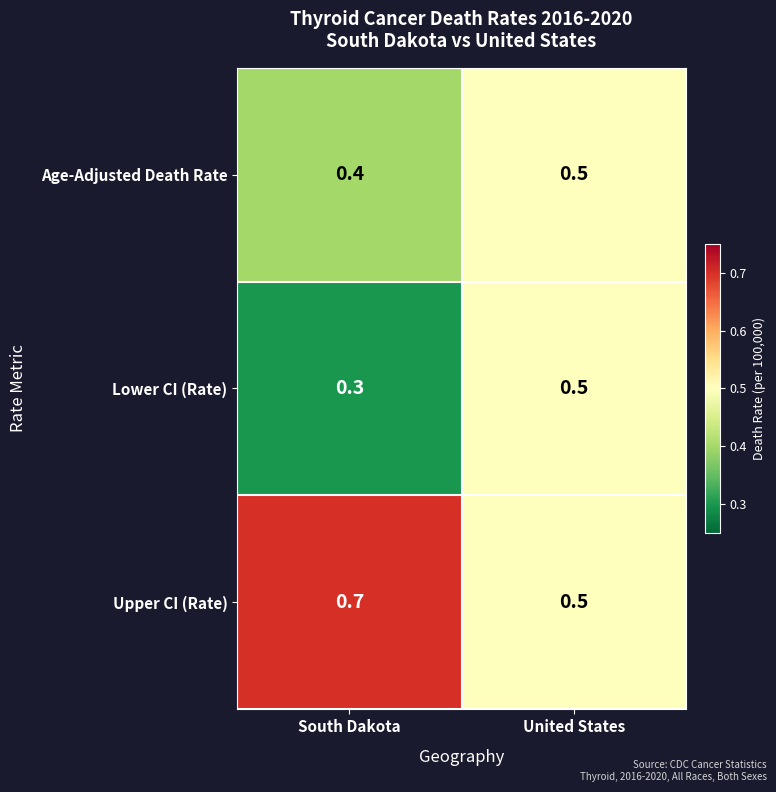

At which category is the sum across all series the highest?

United States